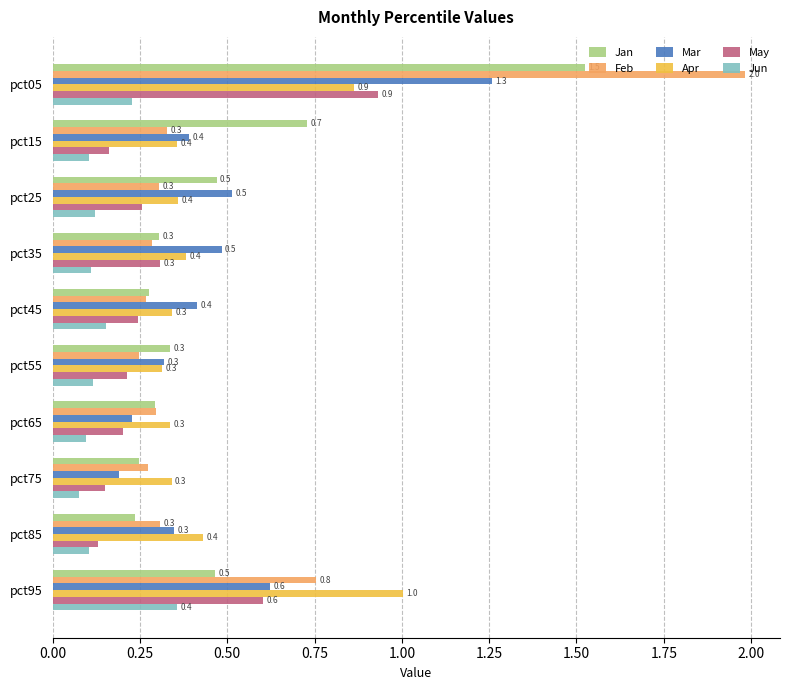

The Apr series shows 0.4 at pct85. True or false?

True